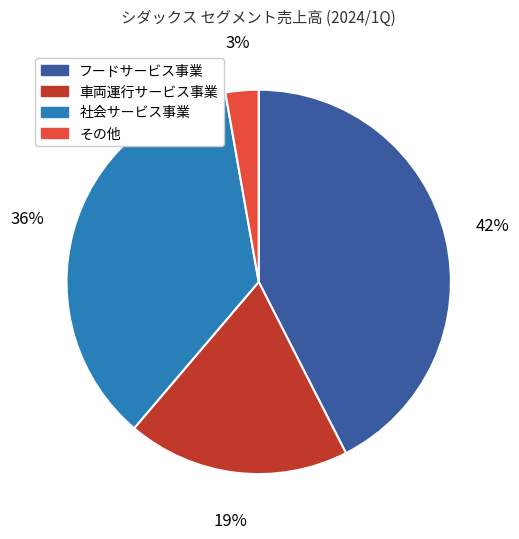

Combined, do フードサービス事業 and その他 account for over 50%?

No